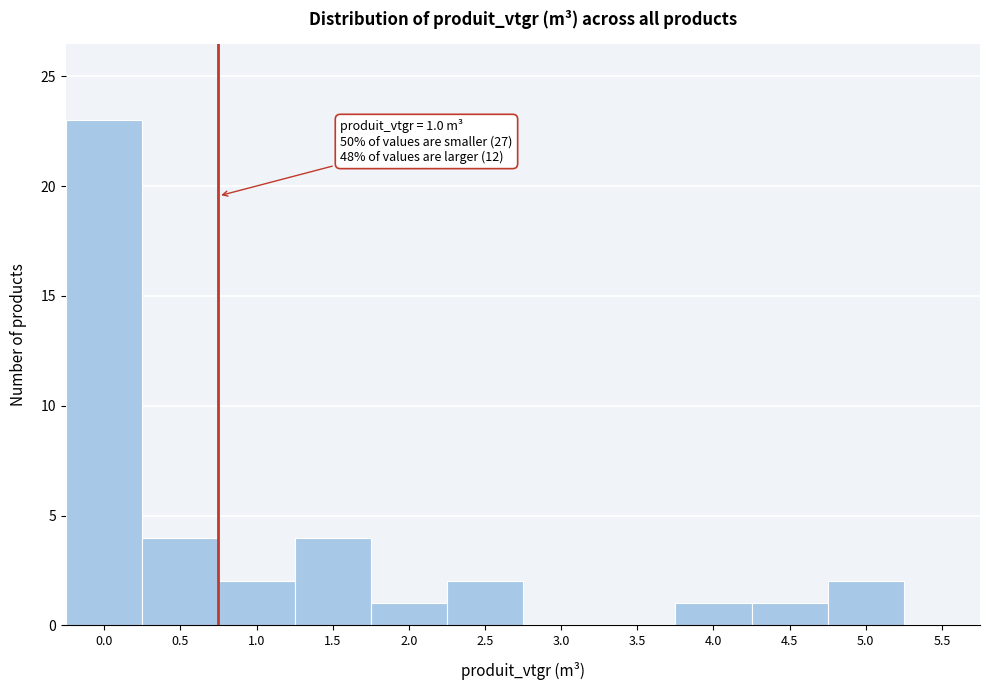

Reading left to right, extract all data points from this chart.

0.0=23	0.5=4	1.0=2	1.5=4	2.0=1	2.5=2	3.0=0	3.5=0	4.0=1	4.5=1	5.0=2	5.5=0